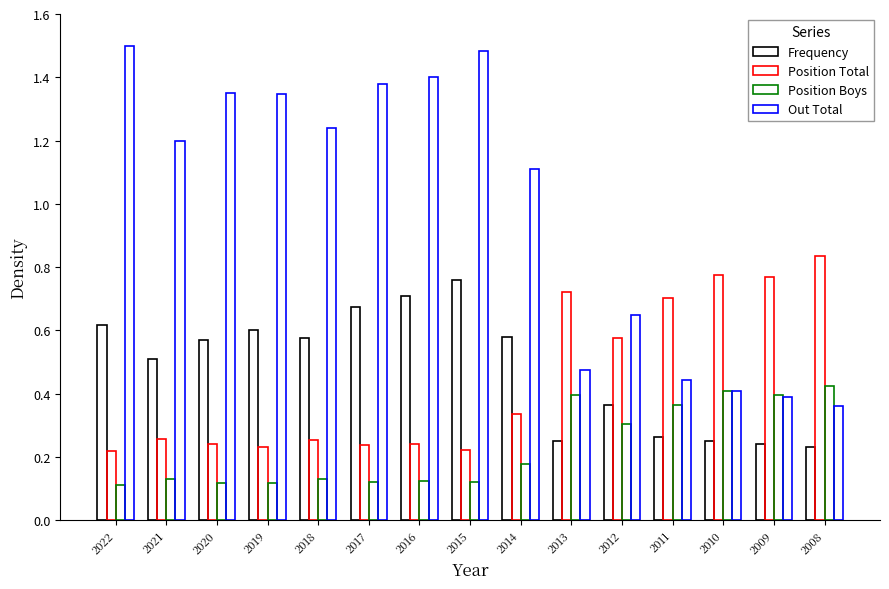

Count the number of data series in this chart.

4